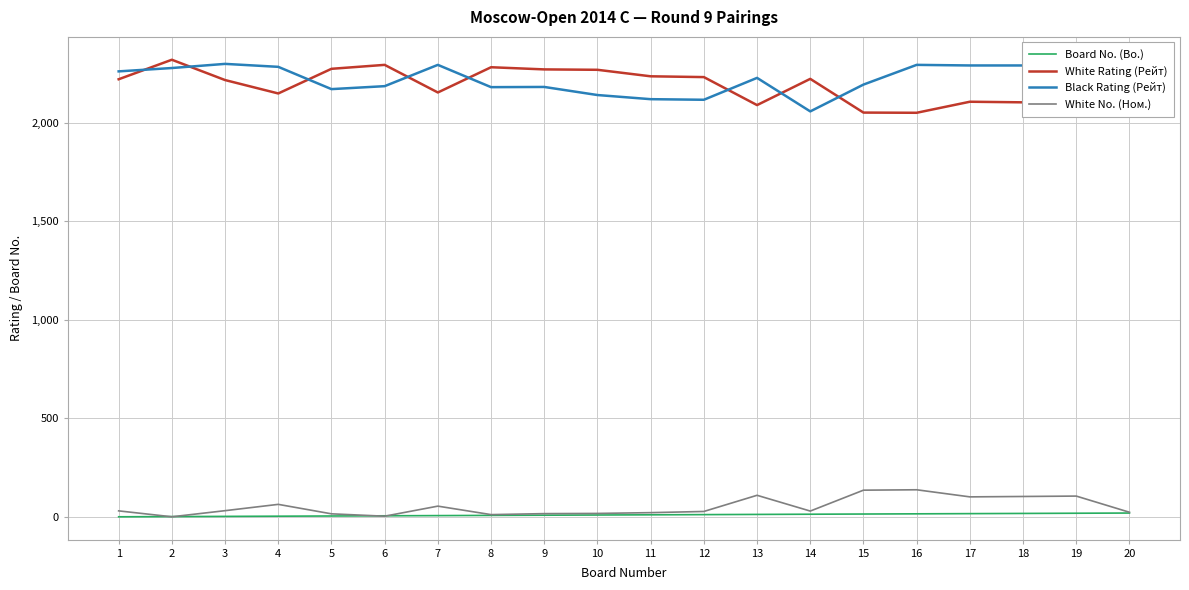

Count the number of data series in this chart.

4